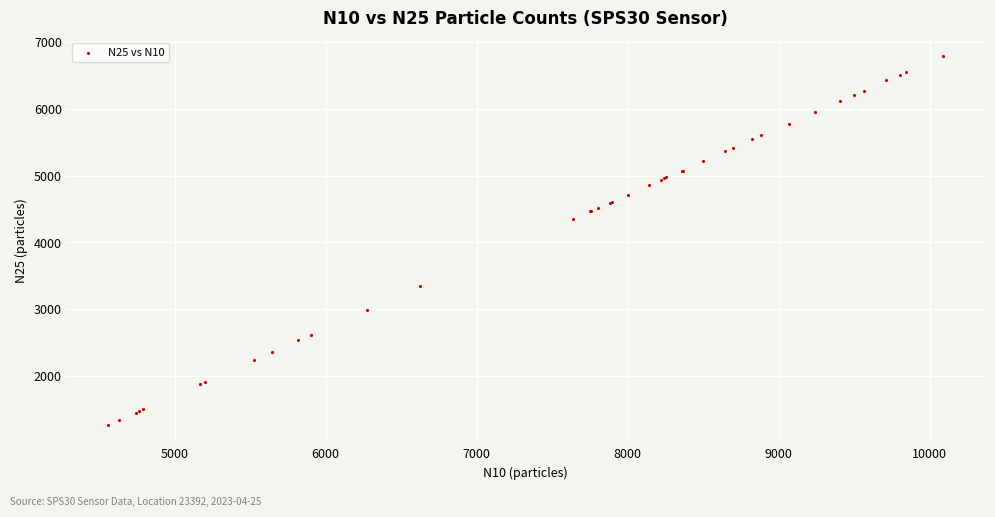

What Y value in the scatter plot is closest to 4028?

4354.6